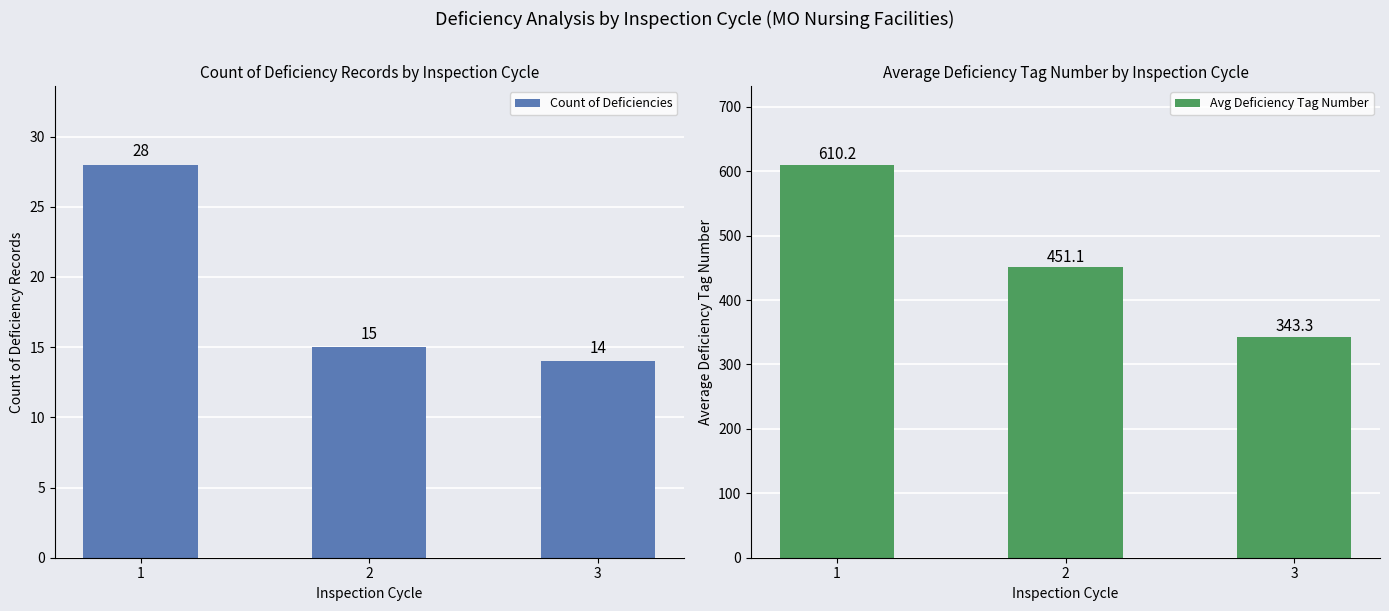

List the series in order of their peak value, lowest first.

Count of Deficiencies, Avg Deficiency Tag Number